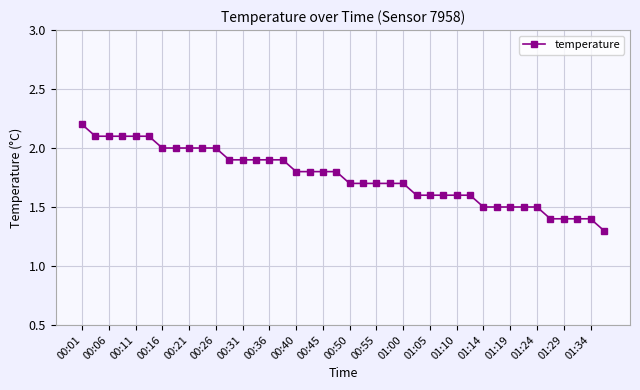

What is the average value?

1.8